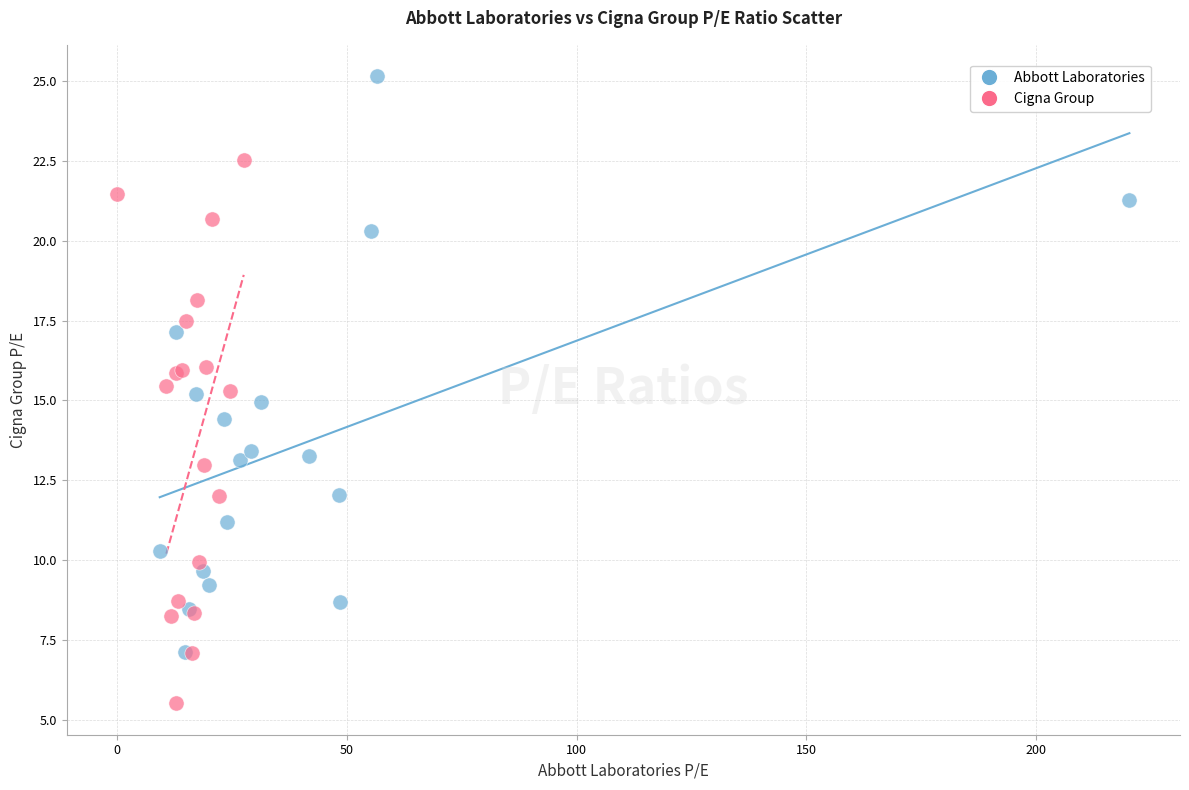

Which series contains the lowest Y value?

Cigna Group